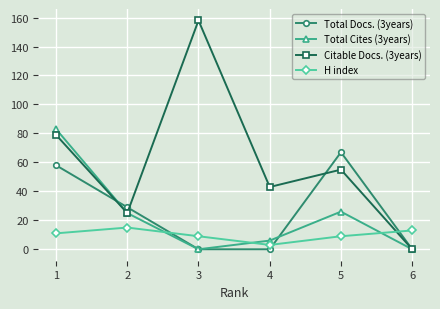

The value of Total Docs. (3years) at 1 is 14. True or false?

False